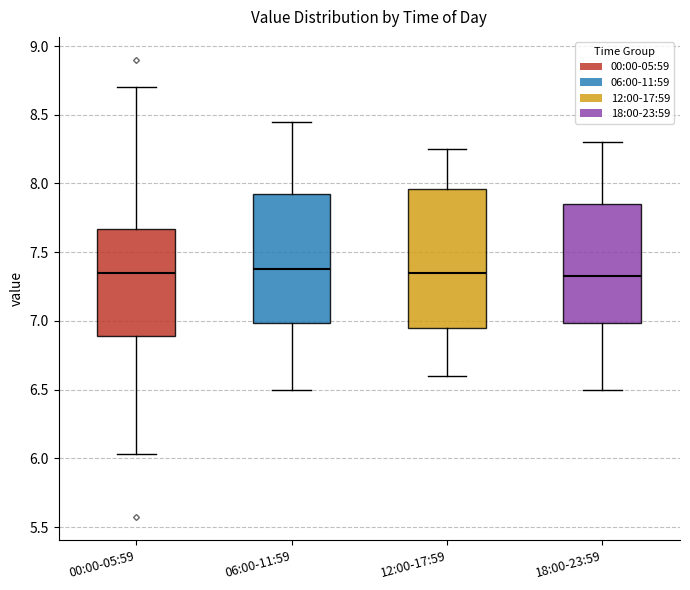

Reading left to right, transcribe this box plot: for each box, give where its median line is, the range the box spans, and where its two whiskers end, as read against the y-axis. The values are not printed on the chart, so give them approximately, as read against the axis.

00:00-05:59: median 7.35, box 6.90 to 7.65, whiskers 6.05 to 8.70
06:00-11:59: median 7.40, box 7.00 to 7.95, whiskers 6.50 to 8.45
12:00-17:59: median 7.35, box 6.95 to 7.95, whiskers 6.60 to 8.25
18:00-23:59: median 7.35, box 7.00 to 7.85, whiskers 6.50 to 8.30